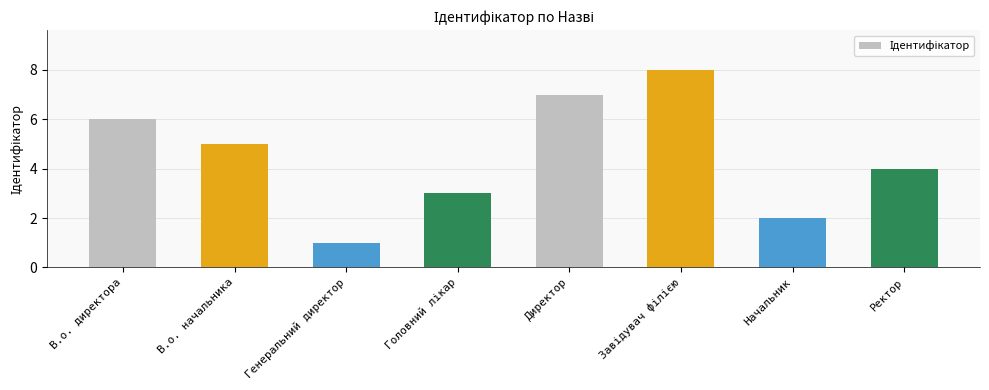

The chart shows a value of 5 at Директор. True or false?

False